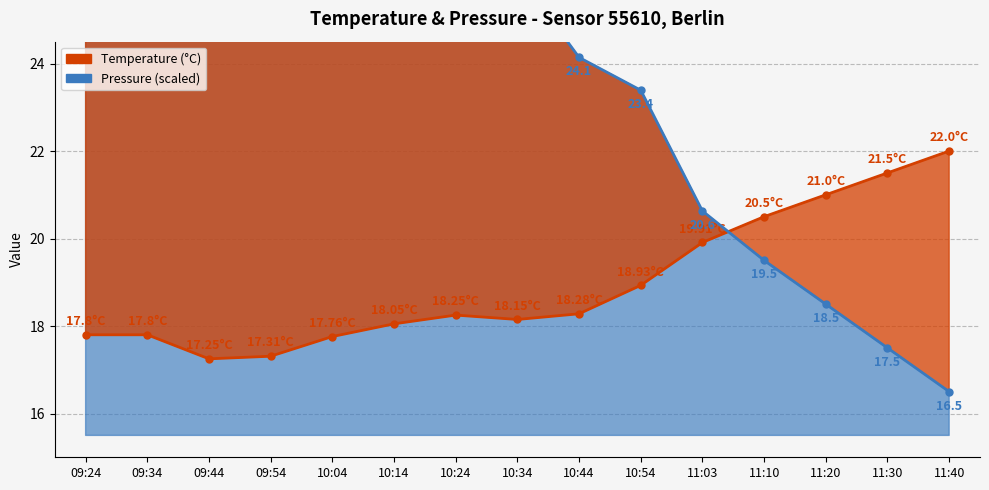

True or false: Temperature (°C) has a value of 30.1 at 10:34.

False